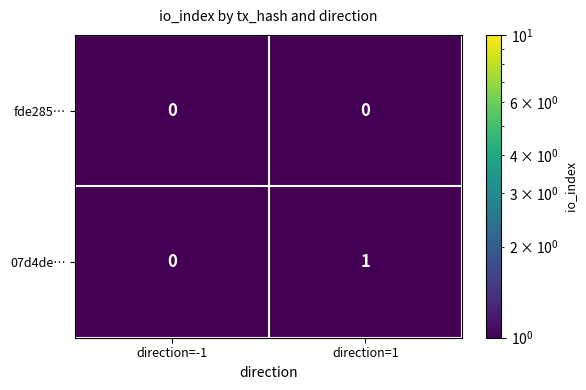

At which label is 07d4de… closest to 0?

direction=-1